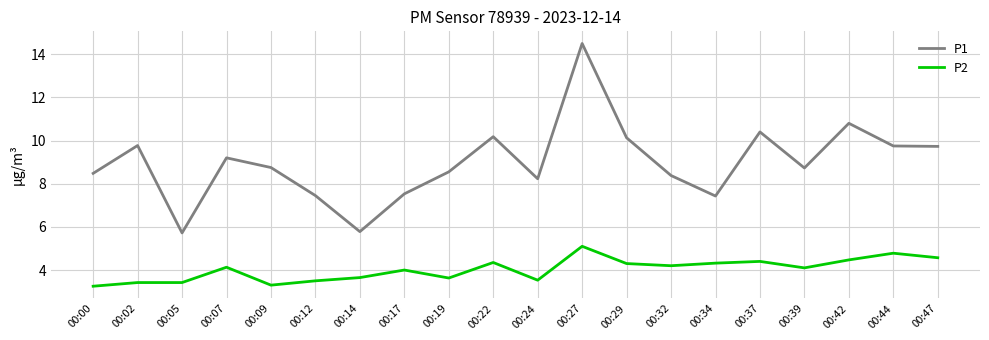

Which series has the largest range (max minus min)?

P1